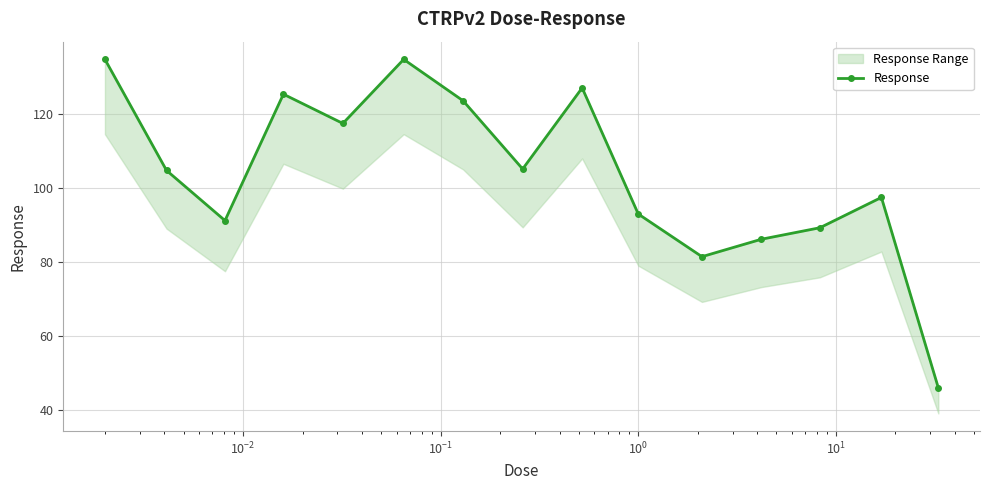

What is the average value?

103.8